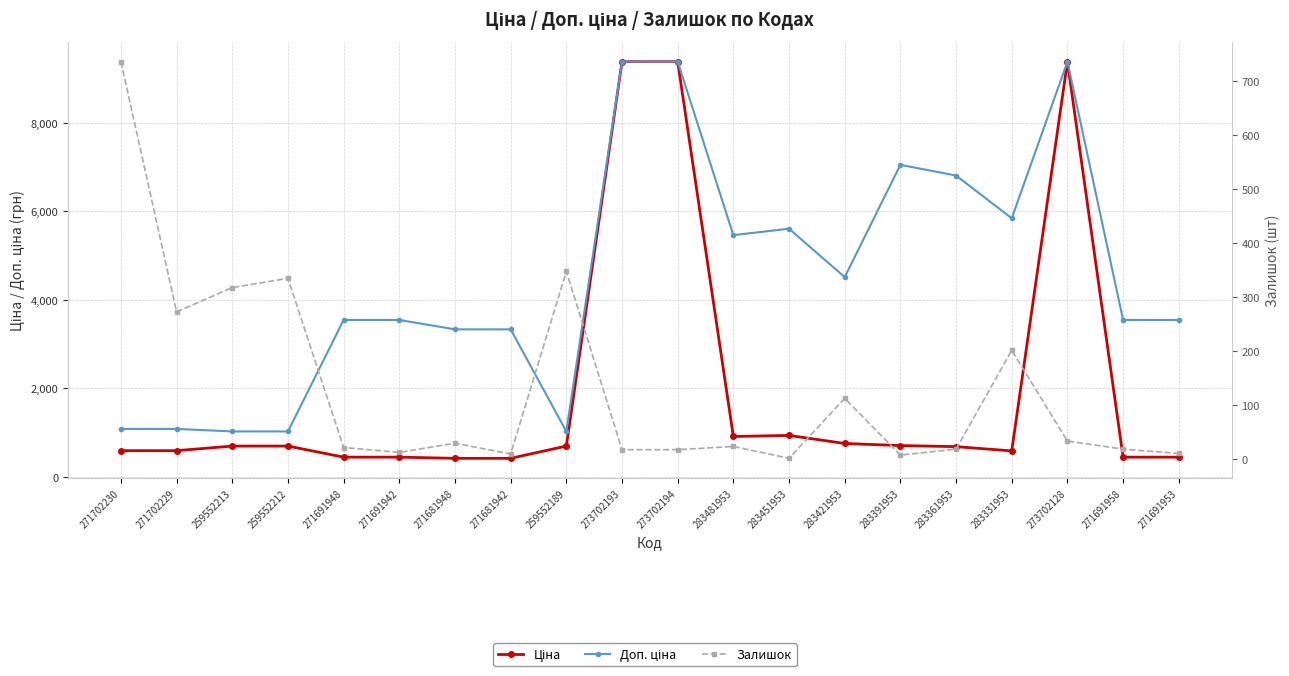

What is the minimum value shown in the chart?

2.0